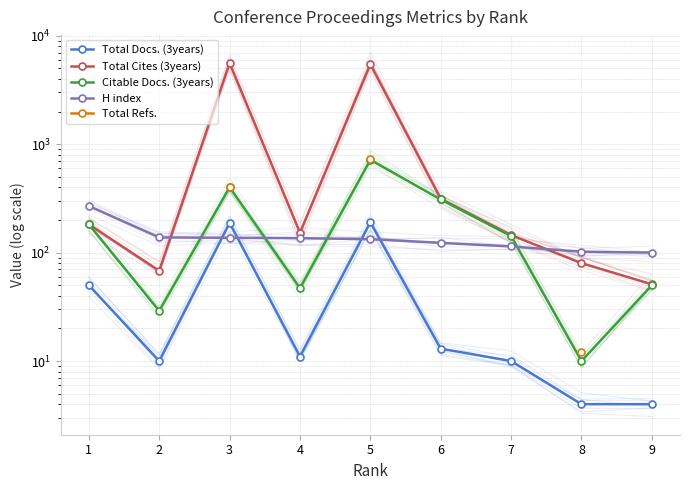

Rank the series at 4 from lowest to highest value.

Total Docs. (3years), Citable Docs. (3years), H index, Total Cites (3years), Total Refs.